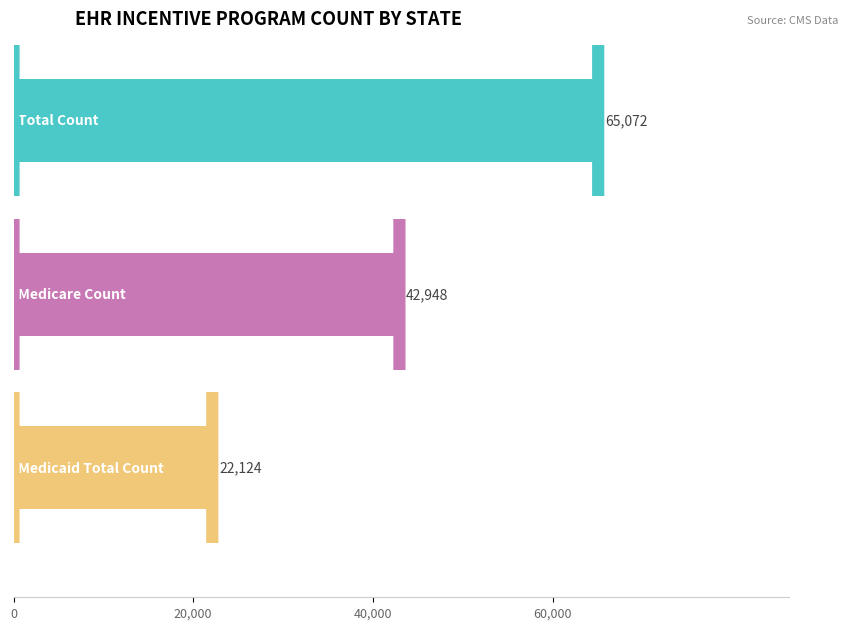

What are all the series names shown in the legend?

Total Count, Medicare Count, Medicaid Total Count